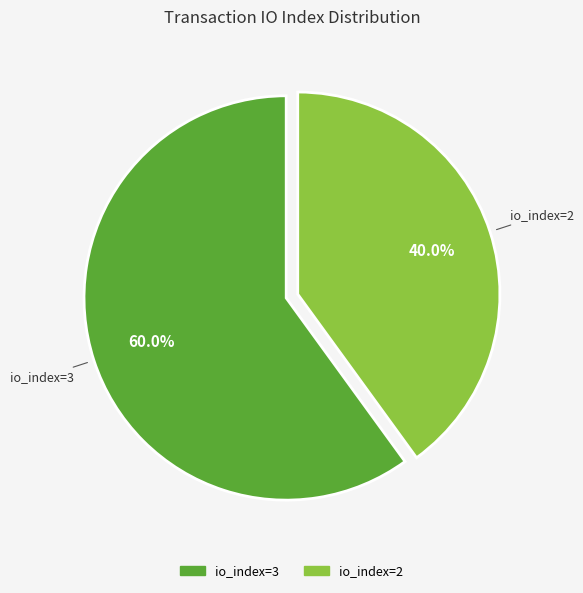

Which slice is the largest?

io_index=3